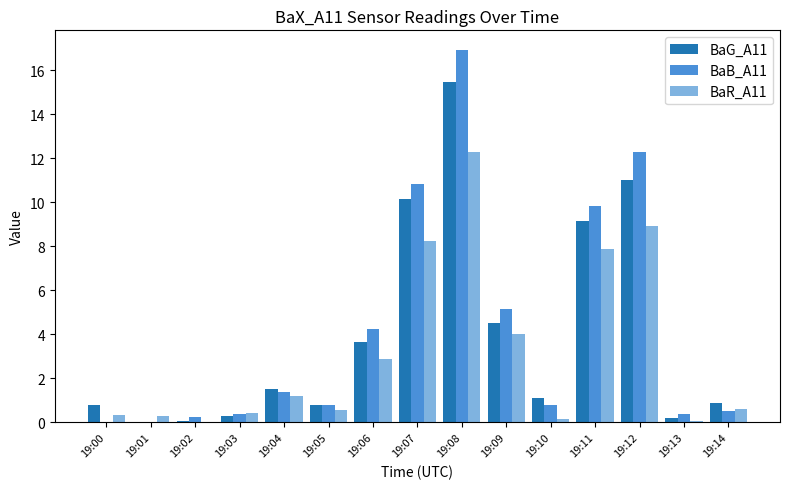

Which series has the widest spread of values?

BaB_A11